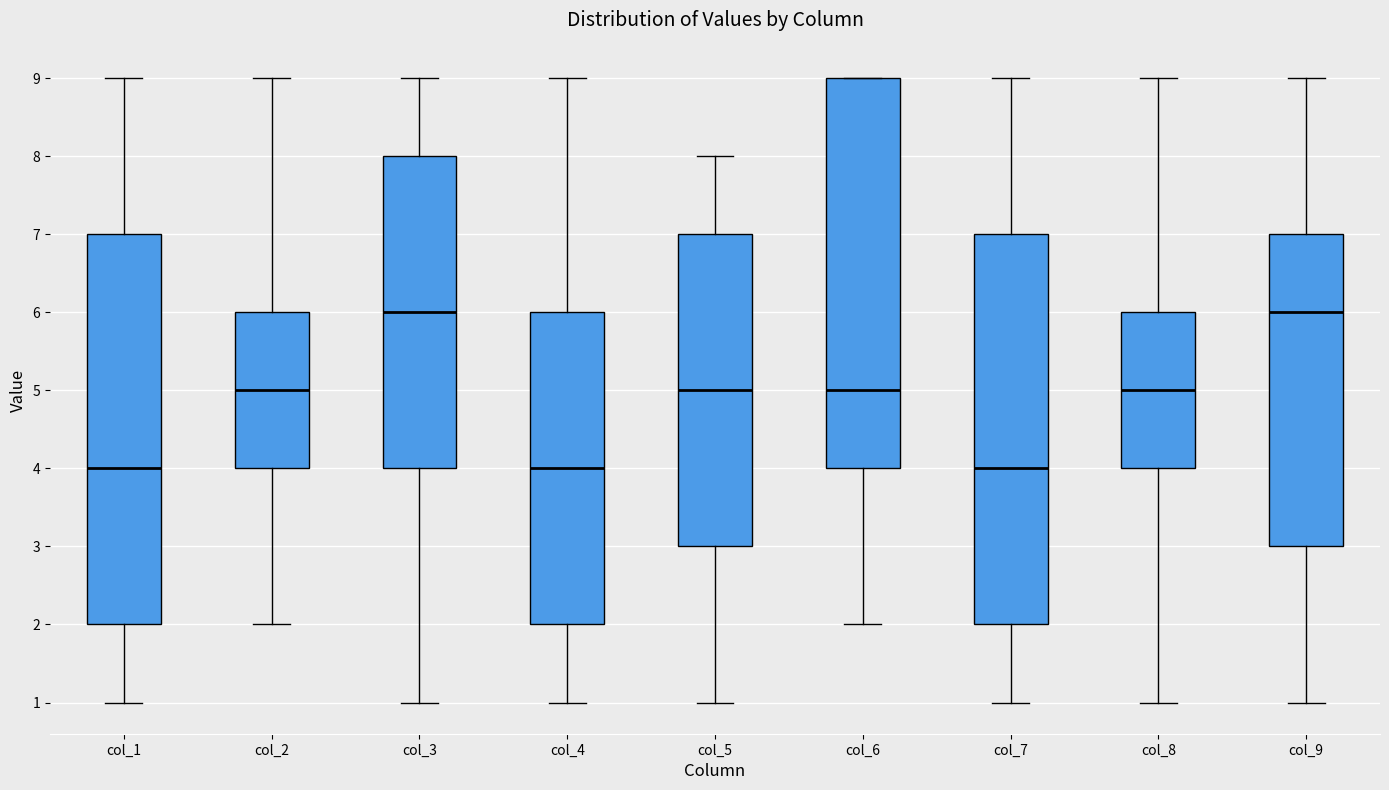

Where is the lower edge of the box for col_1 on the y-axis? The values are not printed on the chart, so give them approximately, as read against the axis.

2